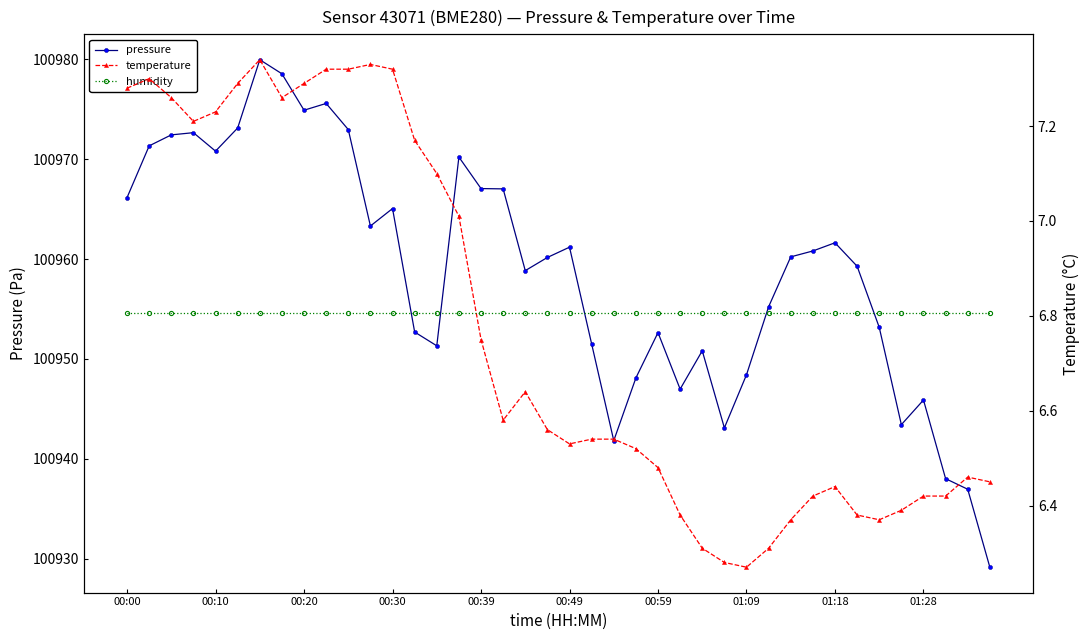

What is the lowest value of the pressure series?

100929.1